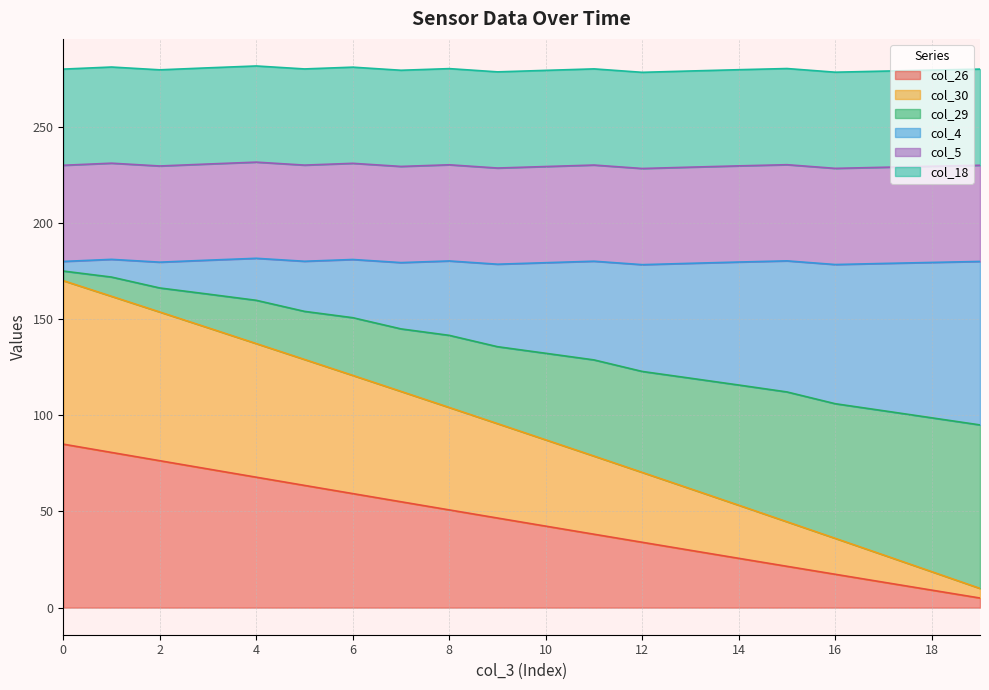

True or false: col_26 and col_30 cross at least once.

False